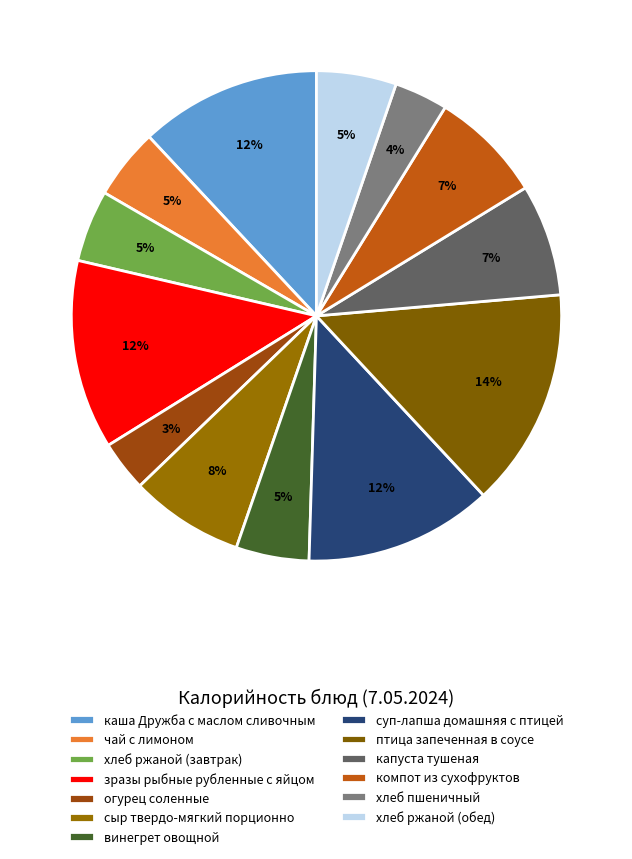

Which has a higher value, капуста тушеная or каша Дружба с маслом сливочным?

каша Дружба с маслом сливочным